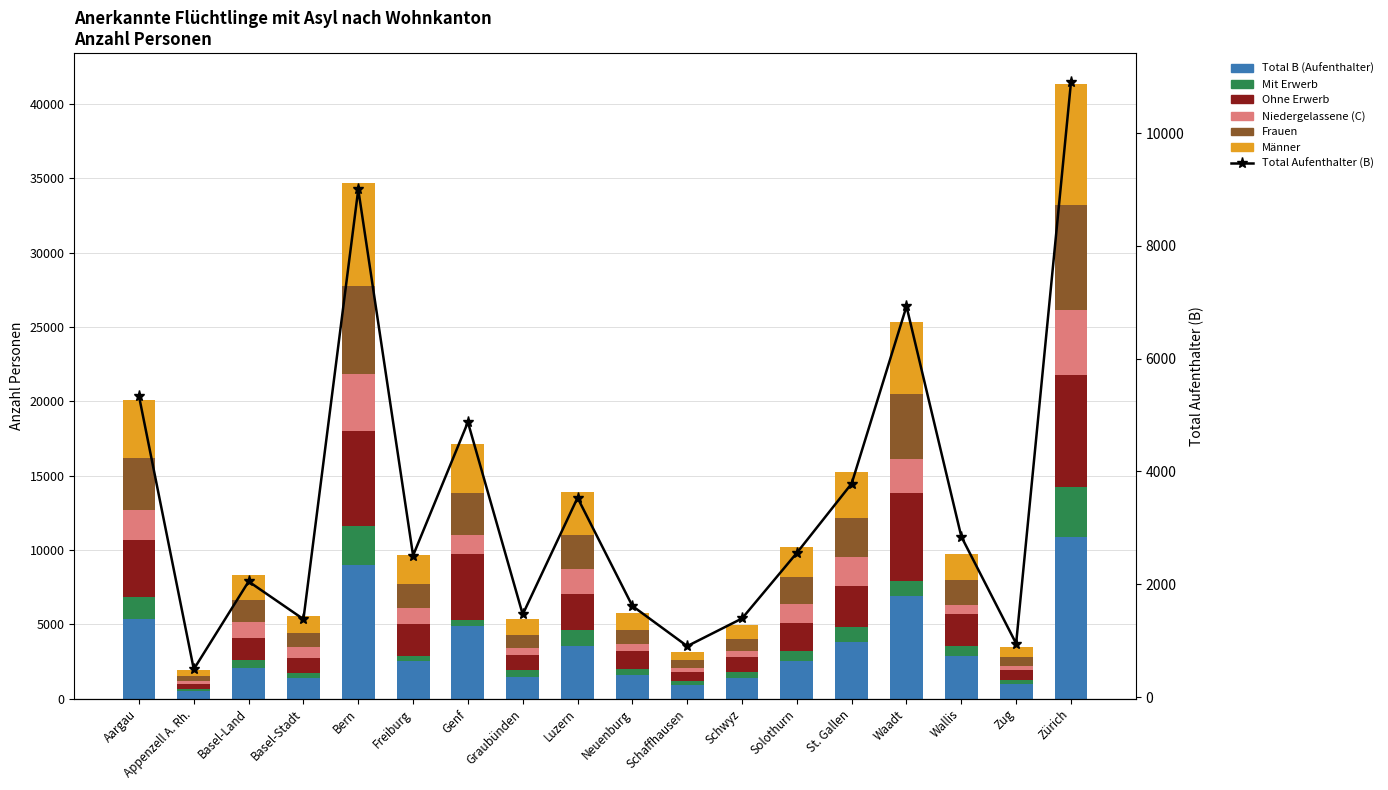

At how many categories does at least one series exceed 5882?

3